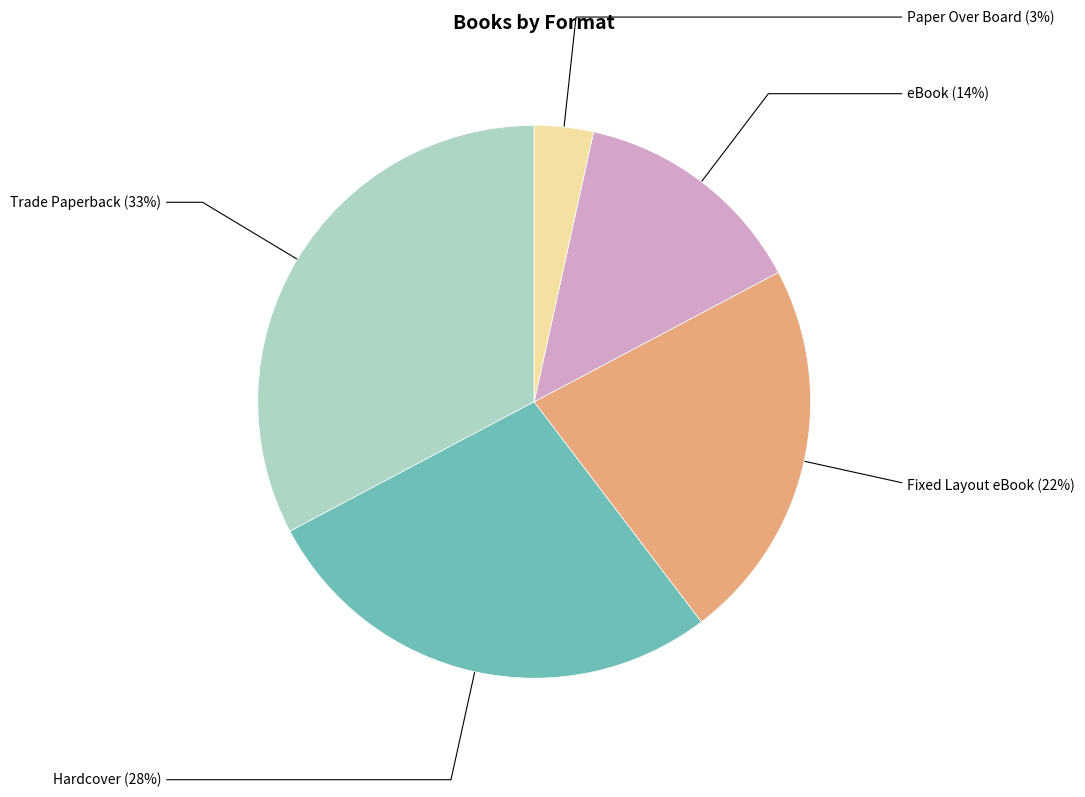

How many segments does this pie chart have?

5